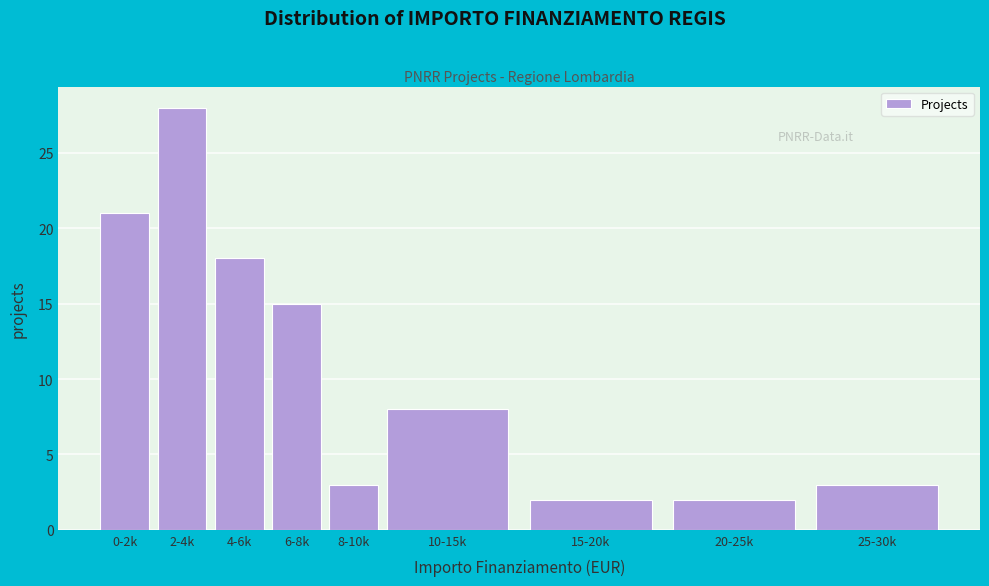

Reading left to right, extract all data points from this chart.

0-2k=21	2-4k=28	4-6k=18	6-8k=15	8-10k=3	10-15k=8	15-20k=2	20-25k=2	25-30k=3